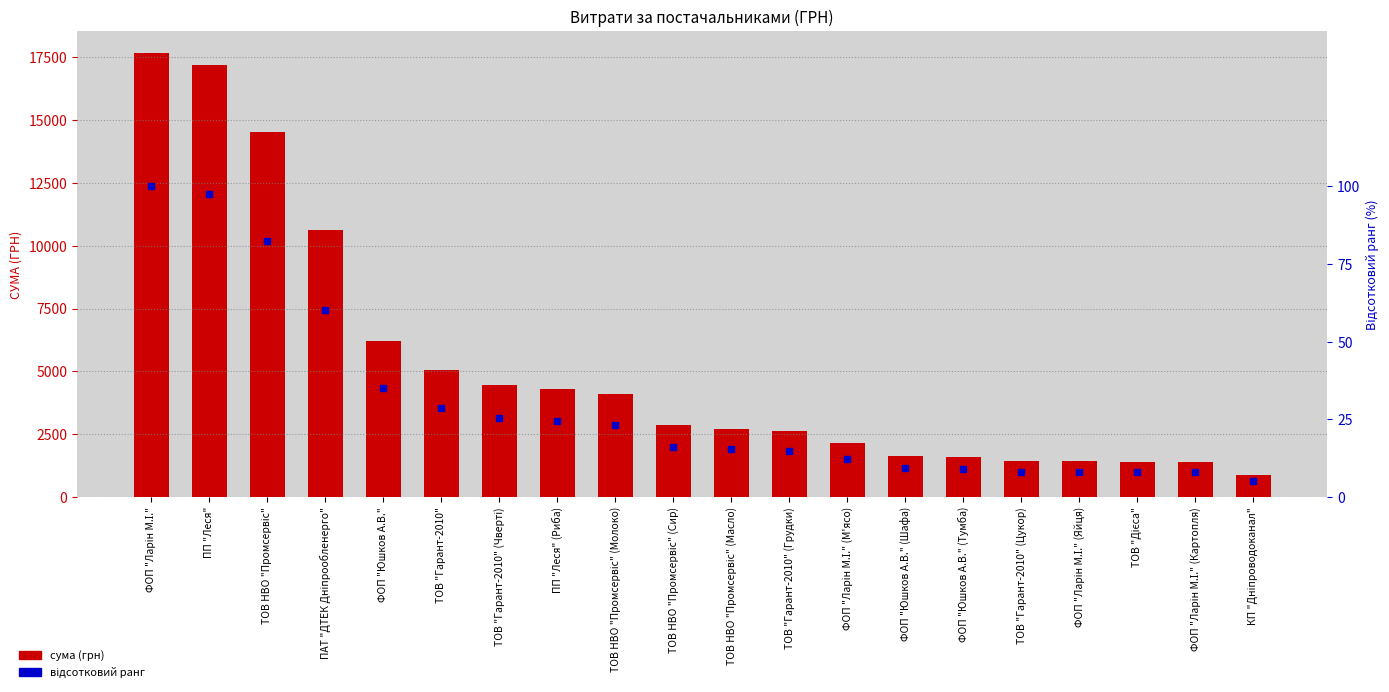

Reading left to right, extract all data points from this chart.

сума (грн): ФОП "Ларін М.І."=17664.9	ПП "Леся"=17208.6	ТОВ НВО "Промсервіс"=14543.6	ПАТ "ДТЕК Дніпрообленерго"=10614.0	ФОП "Юшков А.В."=6220.0	ТОВ "Гарант-2010"=5039.3	ТОВ "Гарант-2010" (Чверті)=4469.8	ПП "Леся" (Риба)=4313.9	ТОВ НВО "Промсервіс" (Молоко)=4077.0	ТОВ НВО "Промсервіс" (Сир)=2850.0	ТОВ НВО "Промсервіс" (Масло)=2711.5	ТОВ "Гарант-2010" (Грудки)=2613.8	ФОП "Ларін М.І." (М'ясо)=2152.8	ФОП "Юшков А.В." (Шафа)=1624.0	ФОП "Юшков А.В." (Тумба)=1581.0	ТОВ "Гарант-2010" (Цукор)=1440.0	ФОП "Ларін М.І." (Яйця)=1407.7	ТОВ "Дієса"=1399.9	ФОП "Ларін М.І." (Картопля)=1397.5	КП "Дніпроводоканал"=876.8
відсотковий ранг: ФОП "Ларін М.І."=100.0	ПП "Леся"=97.4	ТОВ НВО "Промсервіс"=82.3	ПАТ "ДТЕК Дніпрообленерго"=60.1	ФОП "Юшков А.В."=35.2	ТОВ "Гарант-2010"=28.5	ТОВ "Гарант-2010" (Чверті)=25.3	ПП "Леся" (Риба)=24.4	ТОВ НВО "Промсервіс" (Молоко)=23.1	ТОВ НВО "Промсервіс" (Сир)=16.1	ТОВ НВО "Промсервіс" (Масло)=15.3	ТОВ "Гарант-2010" (Грудки)=14.8	ФОП "Ларін М.І." (М'ясо)=12.2	ФОП "Юшков А.В." (Шафа)=9.2	ФОП "Юшков А.В." (Тумба)=8.9	ТОВ "Гарант-2010" (Цукор)=8.2	ФОП "Ларін М.І." (Яйця)=8.0	ТОВ "Дієса"=7.9	ФОП "Ларін М.І." (Картопля)=7.9	КП "Дніпроводоканал"=5.0